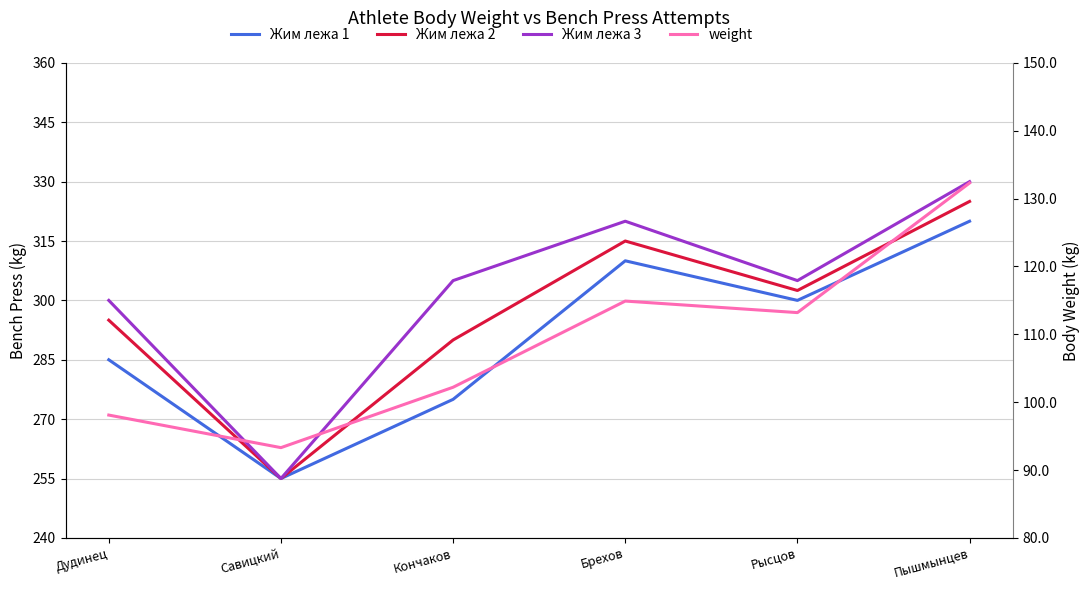

What is the label of the 4th point from the right?

Кончаков